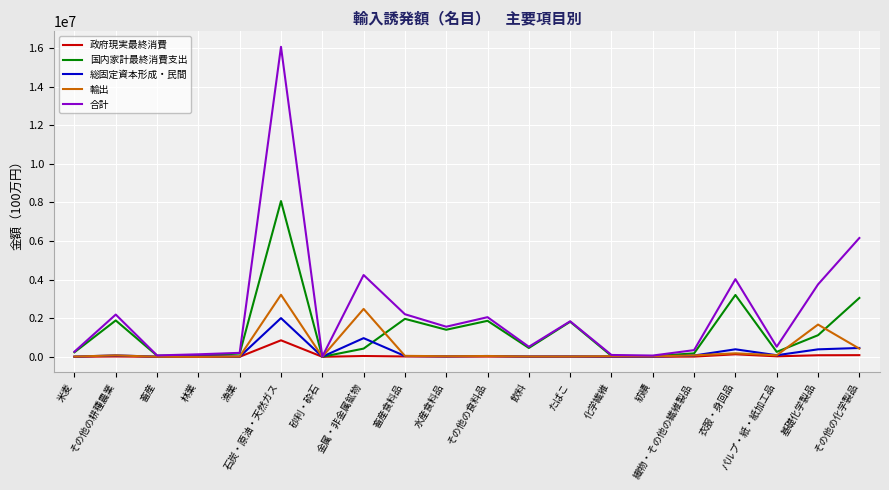

How many lines are shown in the chart?

5